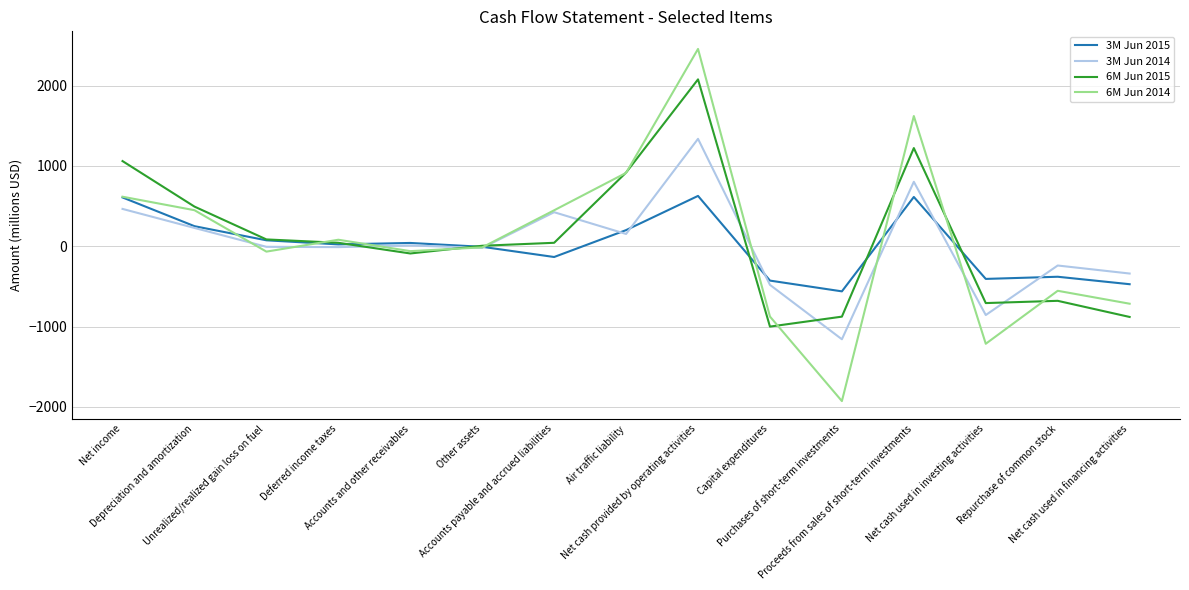

Which series has the largest range (max minus min)?

6M Jun 2014